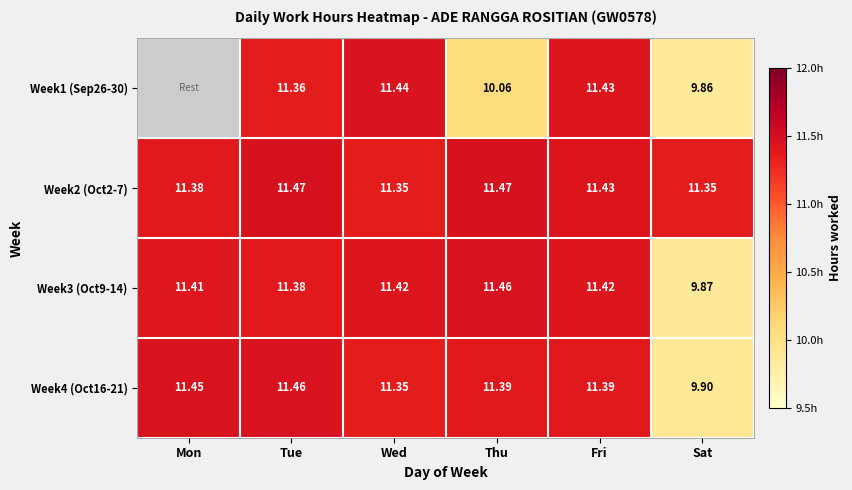

At which label does Week4 (Oct16-21) first exceed 11?

Mon